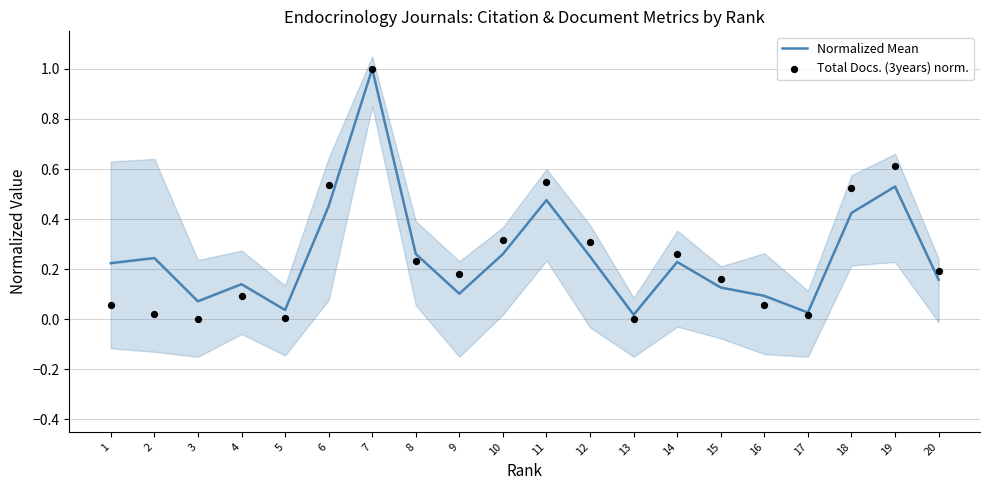

What is the total value across all series at 18?

0.9